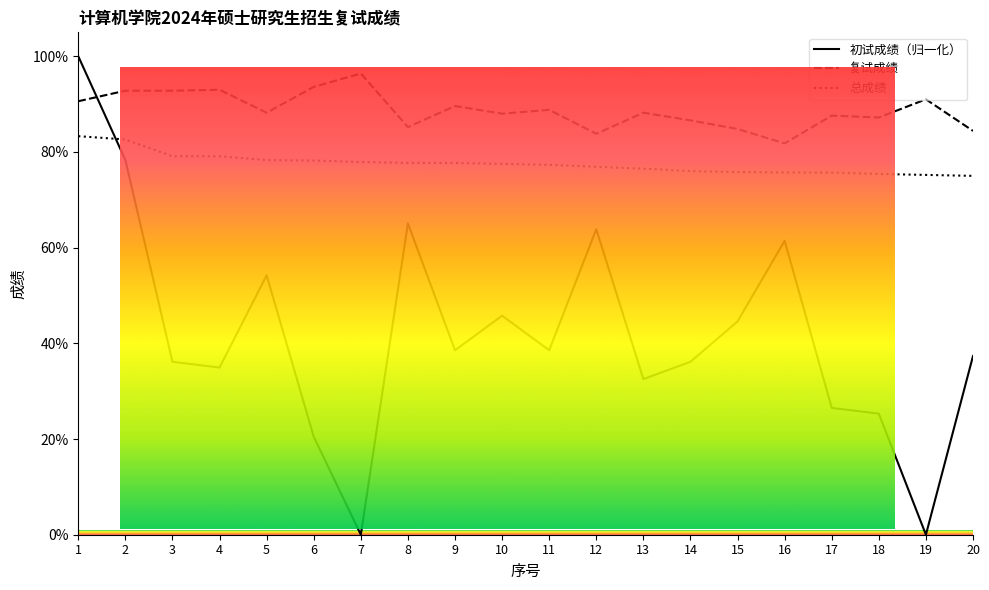

At which category does 初试成绩（归一化） reach its first local valley?

4